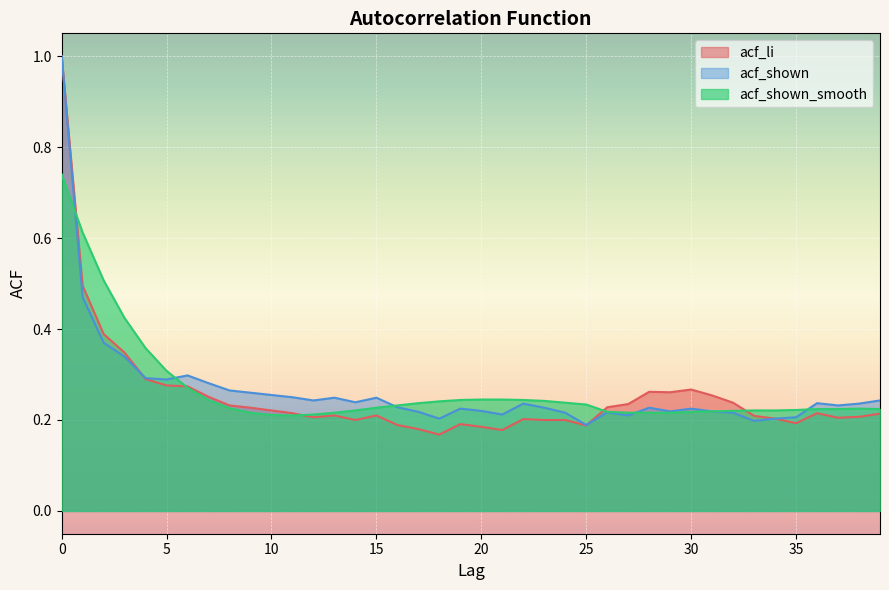

In acf_shown_smooth, how many points are lower than both neighbors (excluding endpoints)?

1